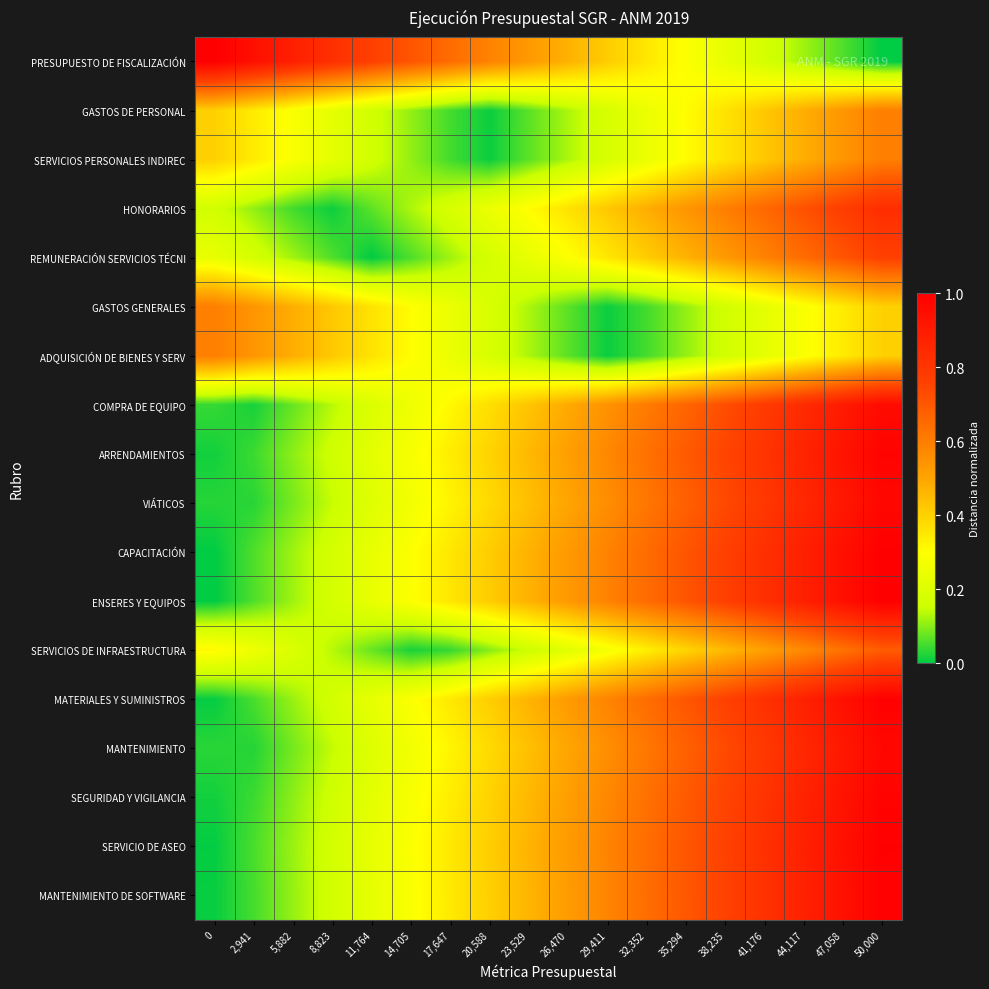

Count the number of data series in this chart.

18